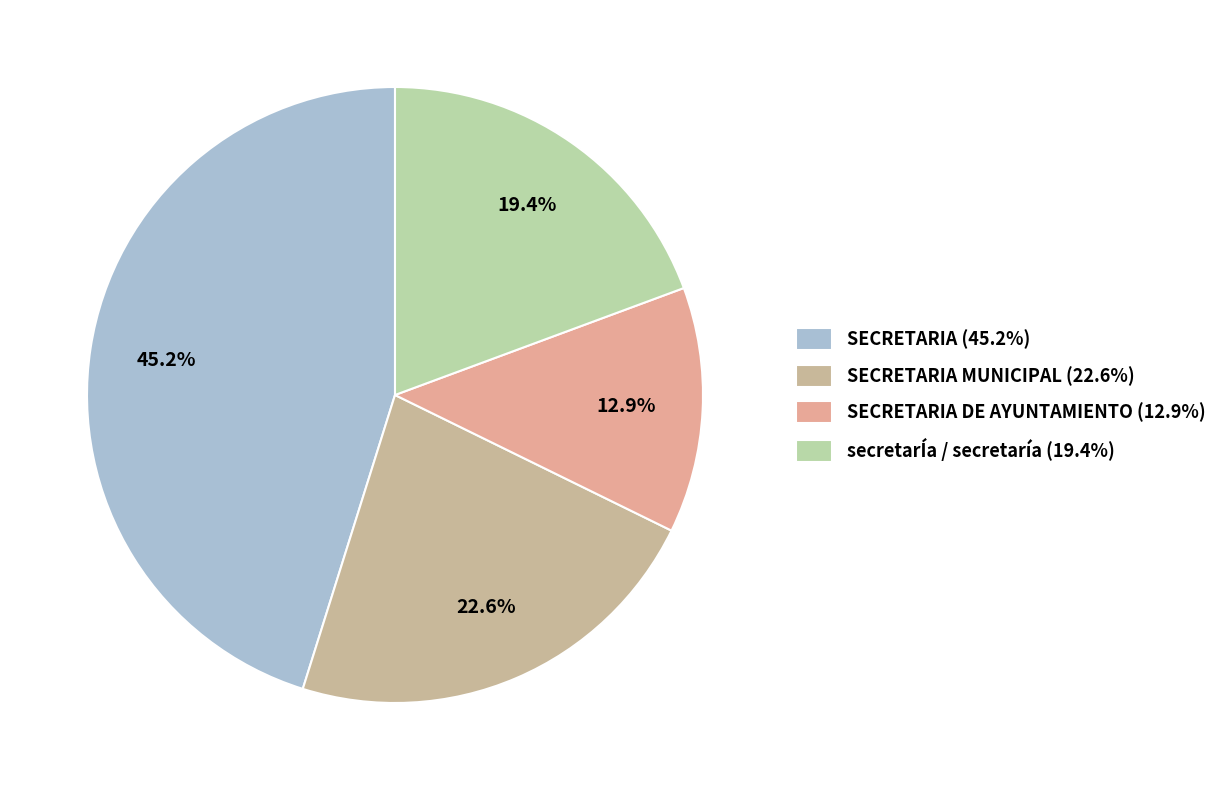

Does any single category account for the majority?

No